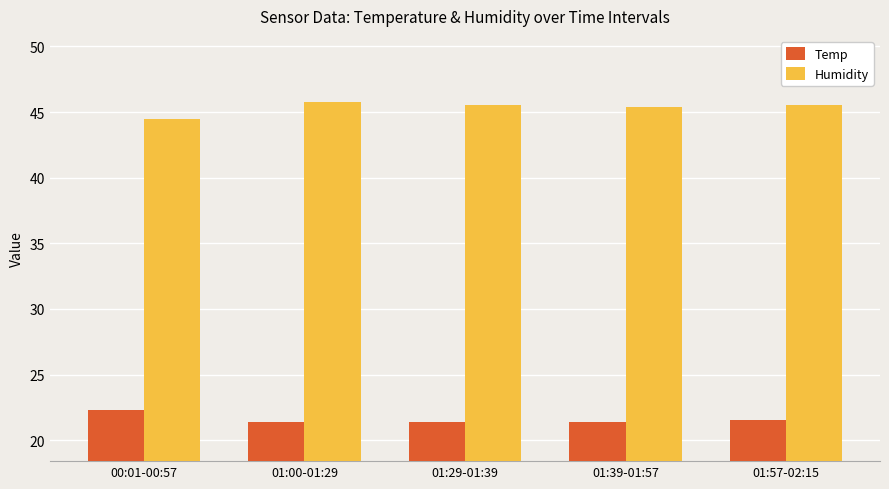

What is the sum of all Temp values?

108.0